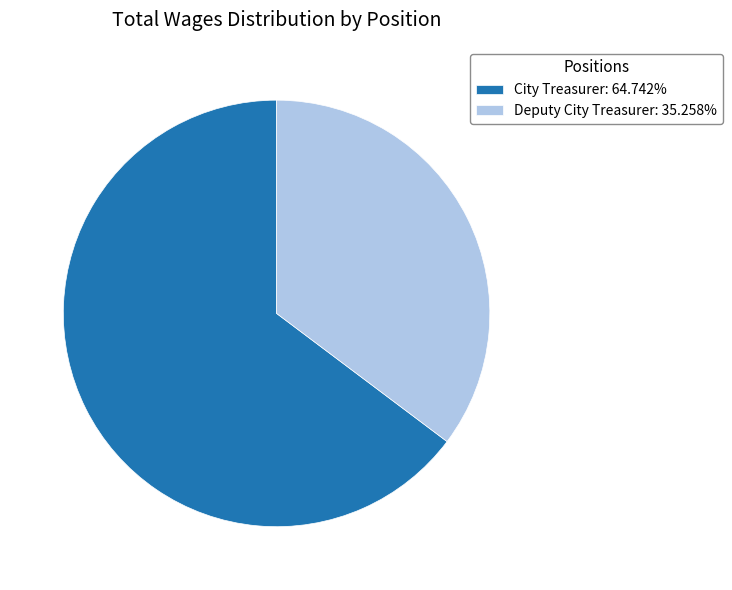

Approximately how many times larger is the value at Deputy City Treasurer compared to City Treasurer?

0.5